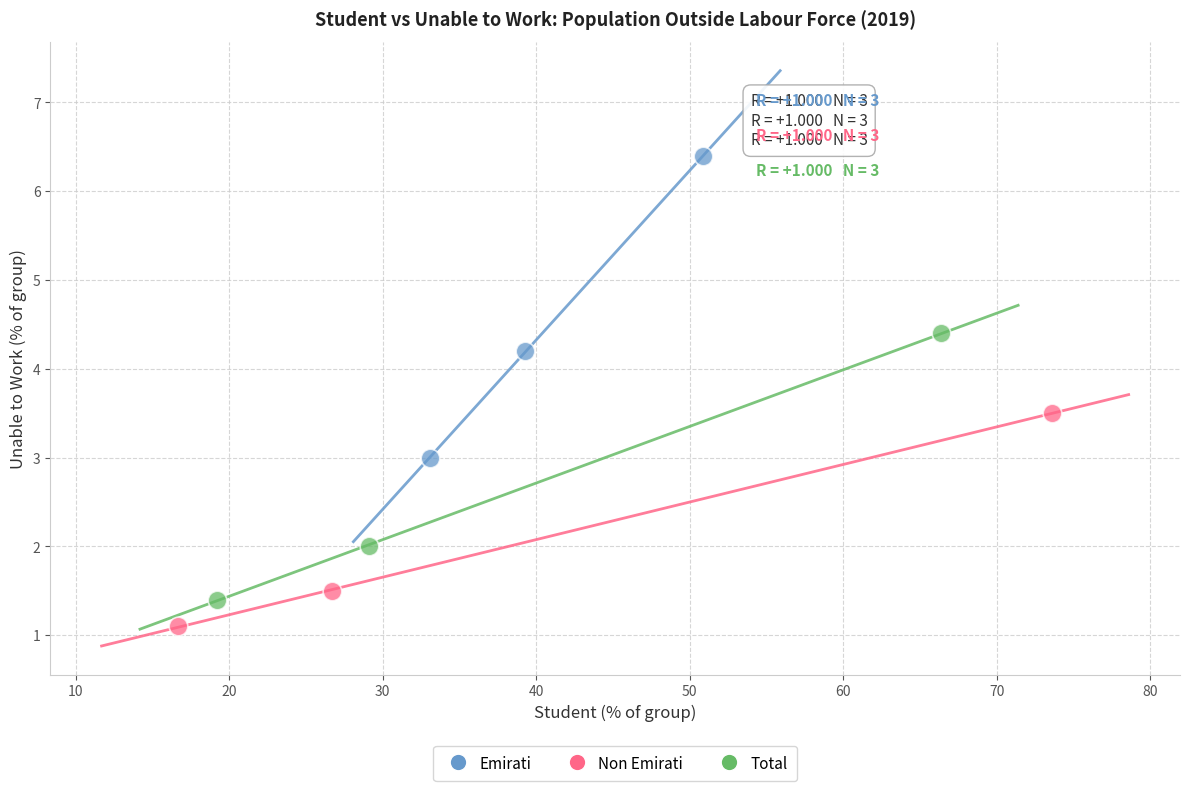

Which series contains the lowest Y value?

Non Emirati